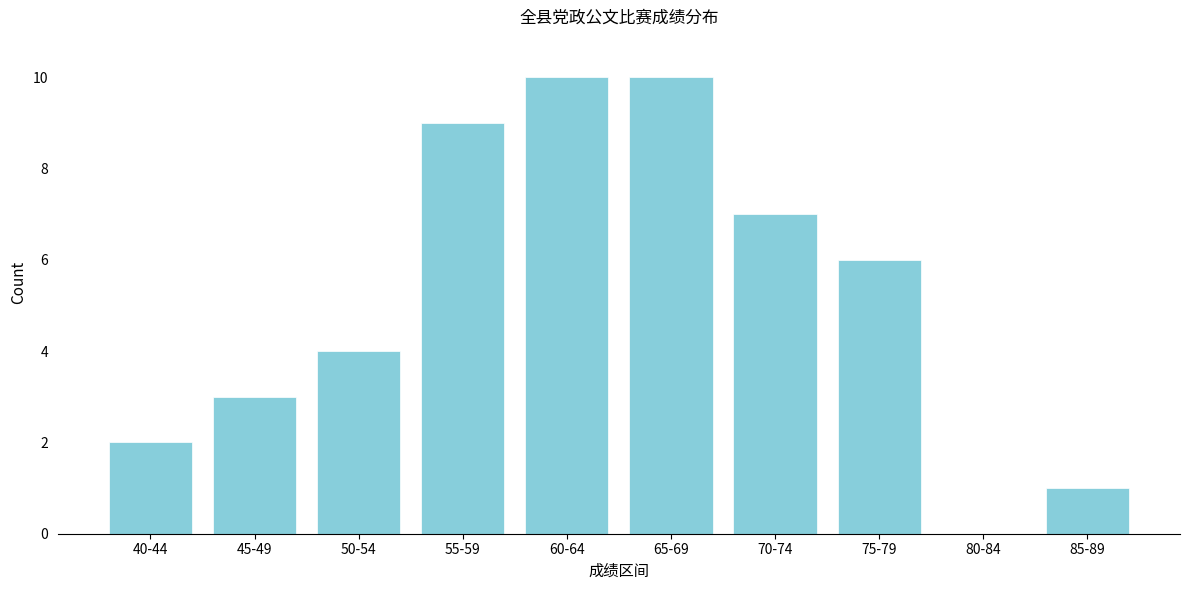

Reading right to left, extract all data points from this chart.

85-89=1	80-84=0	75-79=6	70-74=7	65-69=10	60-64=10	55-59=9	50-54=4	45-49=3	40-44=2